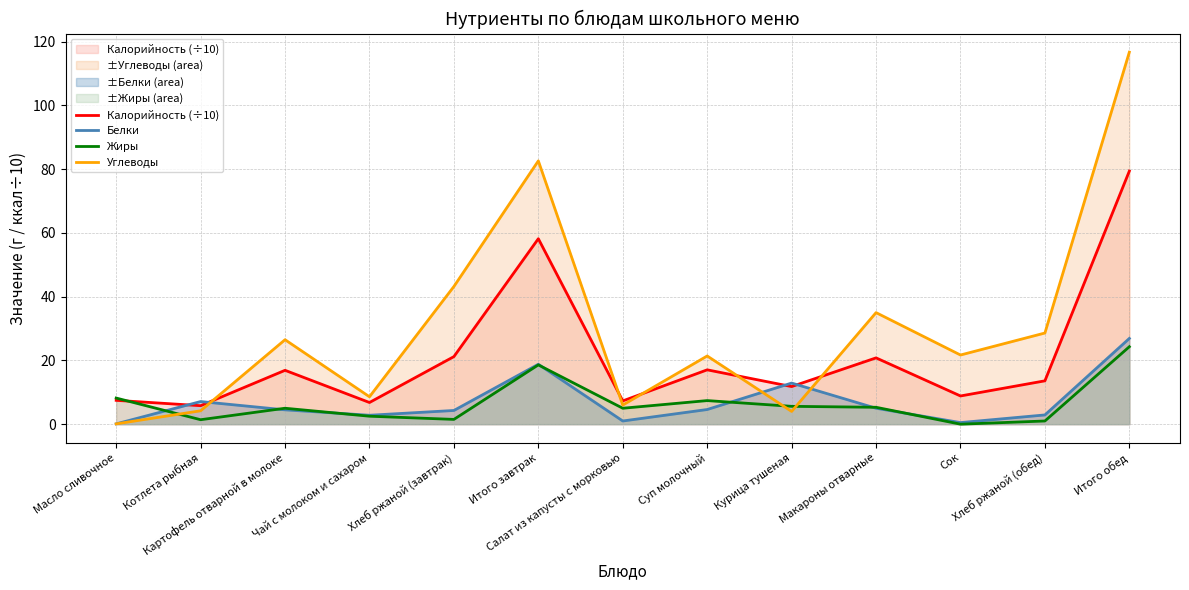

Is it true that Белки equals 0.5 at Салат из капусты с морковью?

False